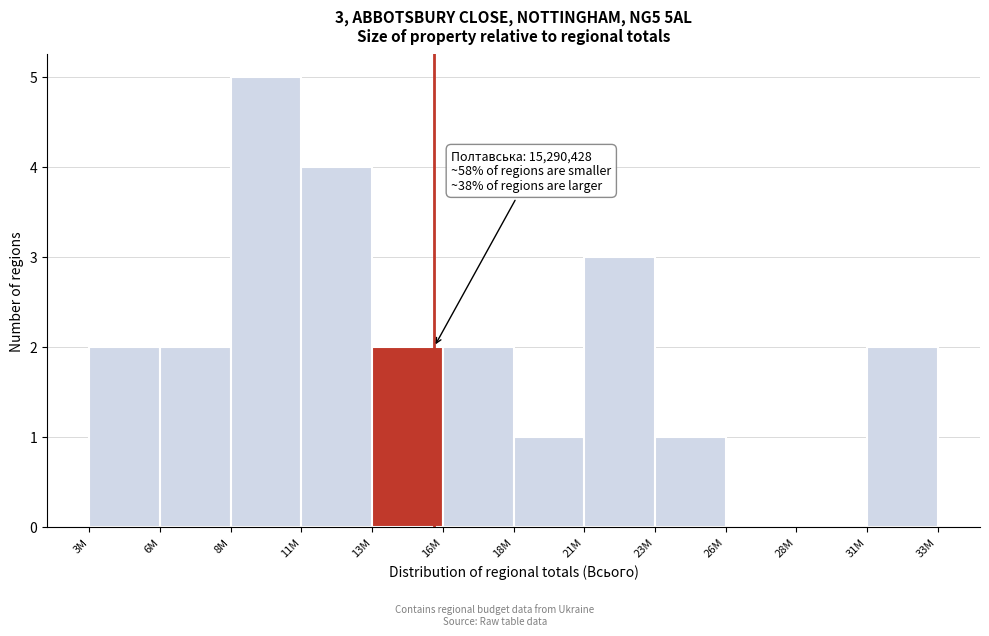

Reading left to right, what are all the values shown in this chart?

3M=2	6M=2	8M=5	11M=4	13M=2	16M=2	18M=1	21M=3	23M=1	26M=0	28M=0	31M=2